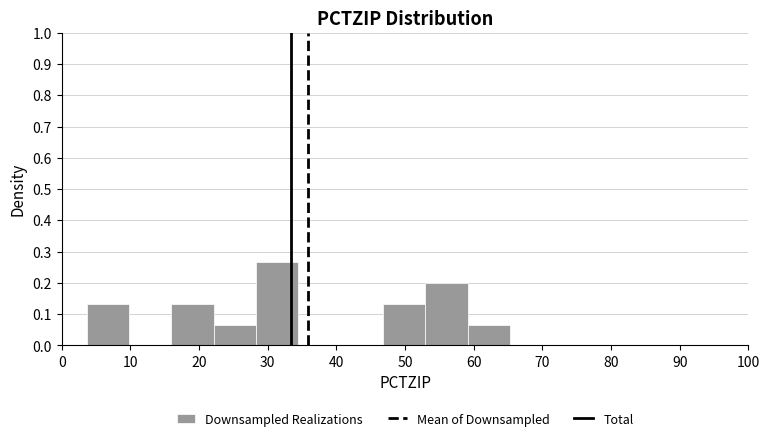

Over which range of the x-axis is the bar tallest?

28 to 34